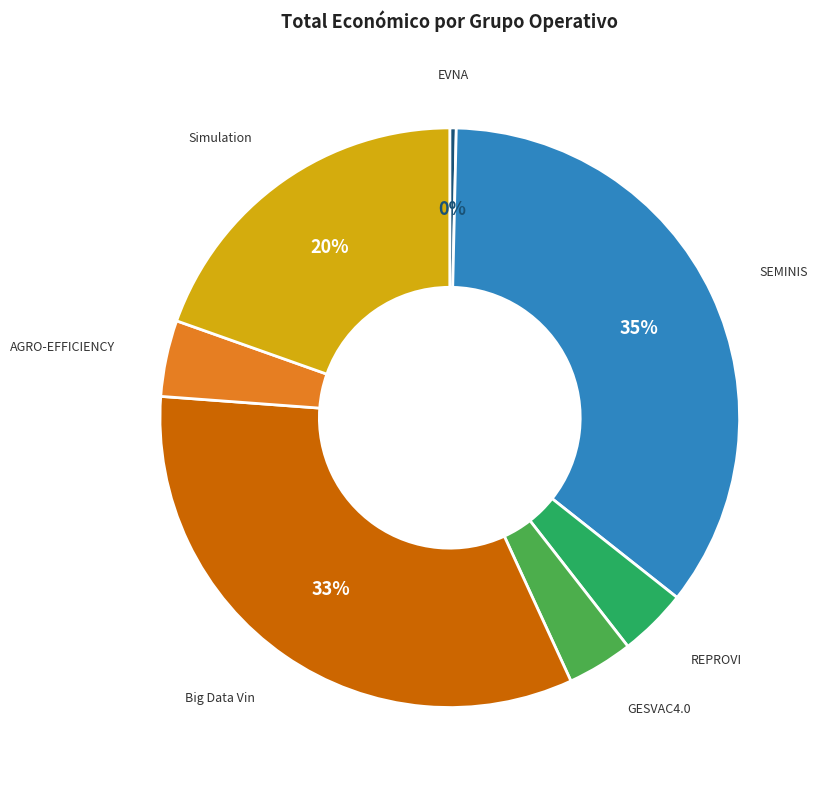

To the nearest percent, what is the difference between the largest and smallest slice percentages?

35%